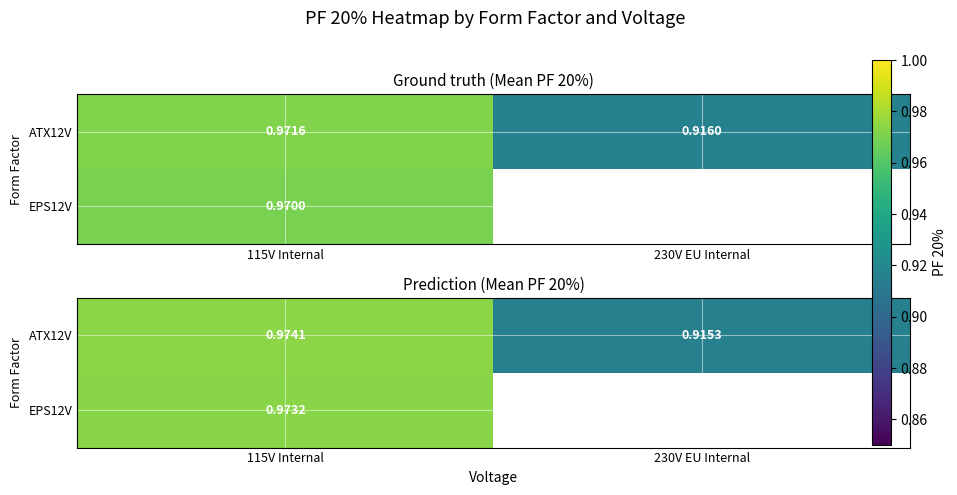

Is it true that ATX12V equals 0.6 at 230V EU Internal?

False